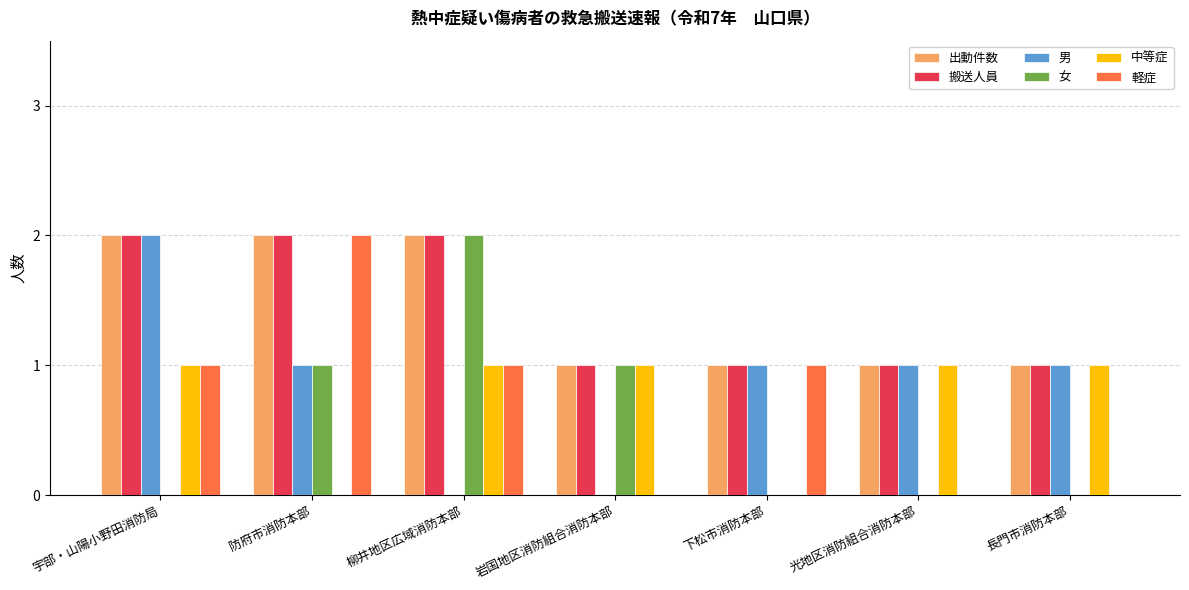

What is the total value across all series at 長門市消防本部?

4